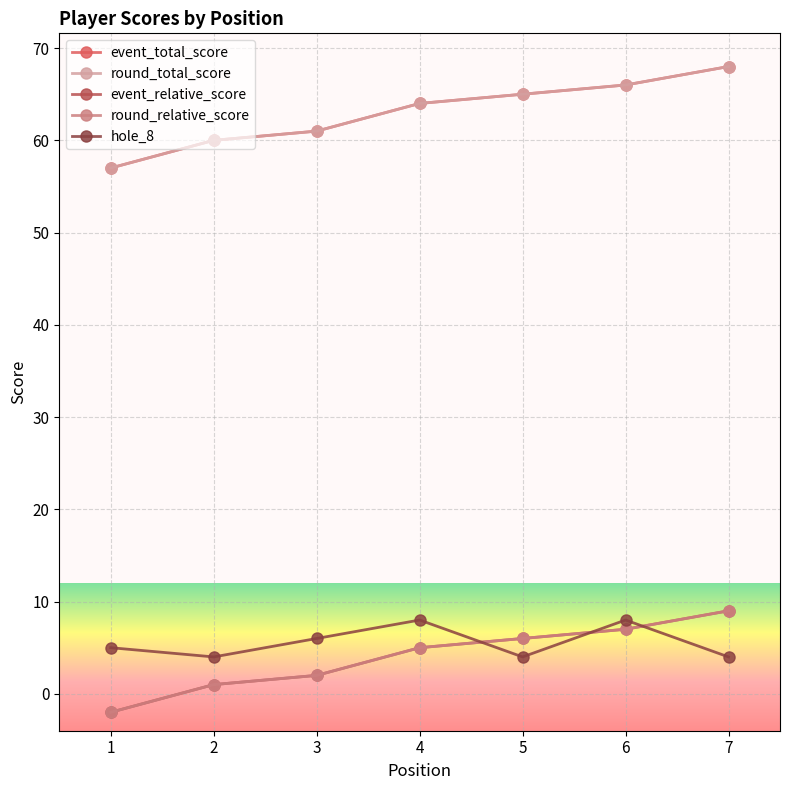

Which category has the lowest value across all series?

1